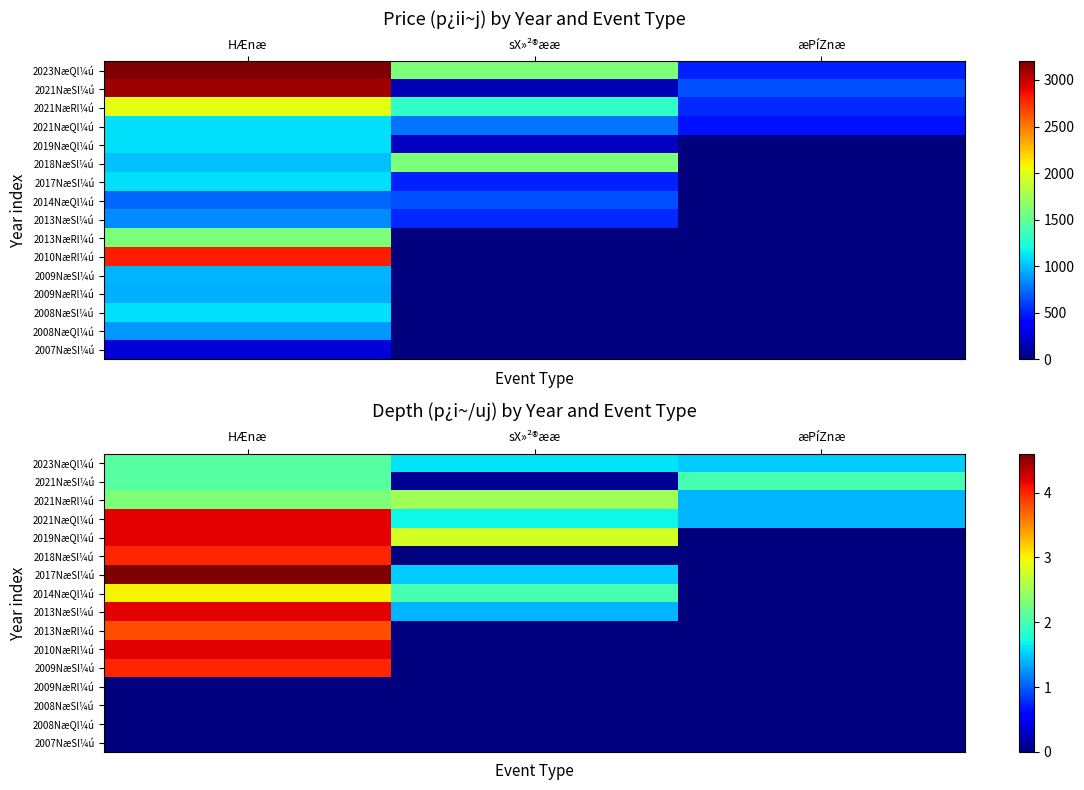

The value of 2013NæSl¼ú at sX»²®ææ is 0.6. True or false?

False